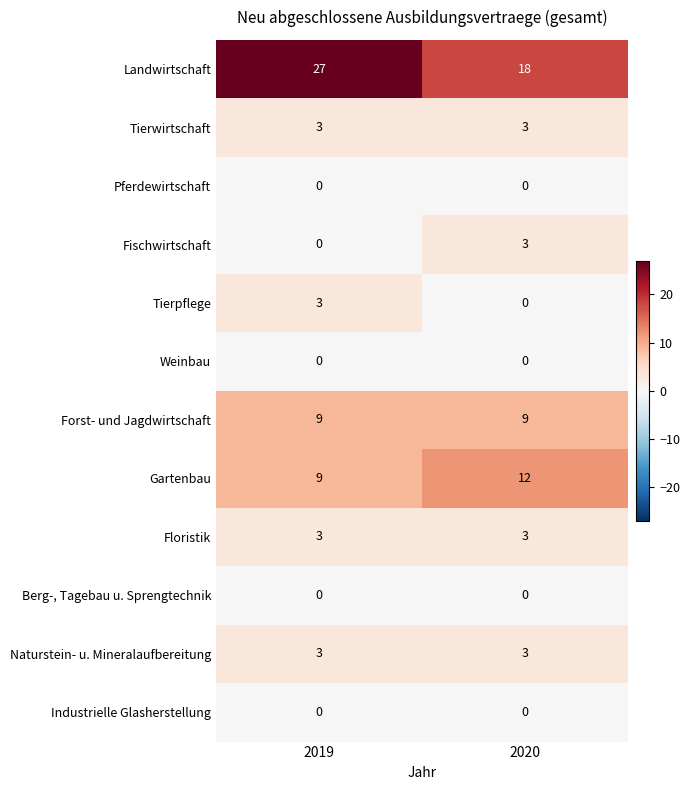

What is the sum of the Fischwirtschaft values at 2019 and 2020?

3